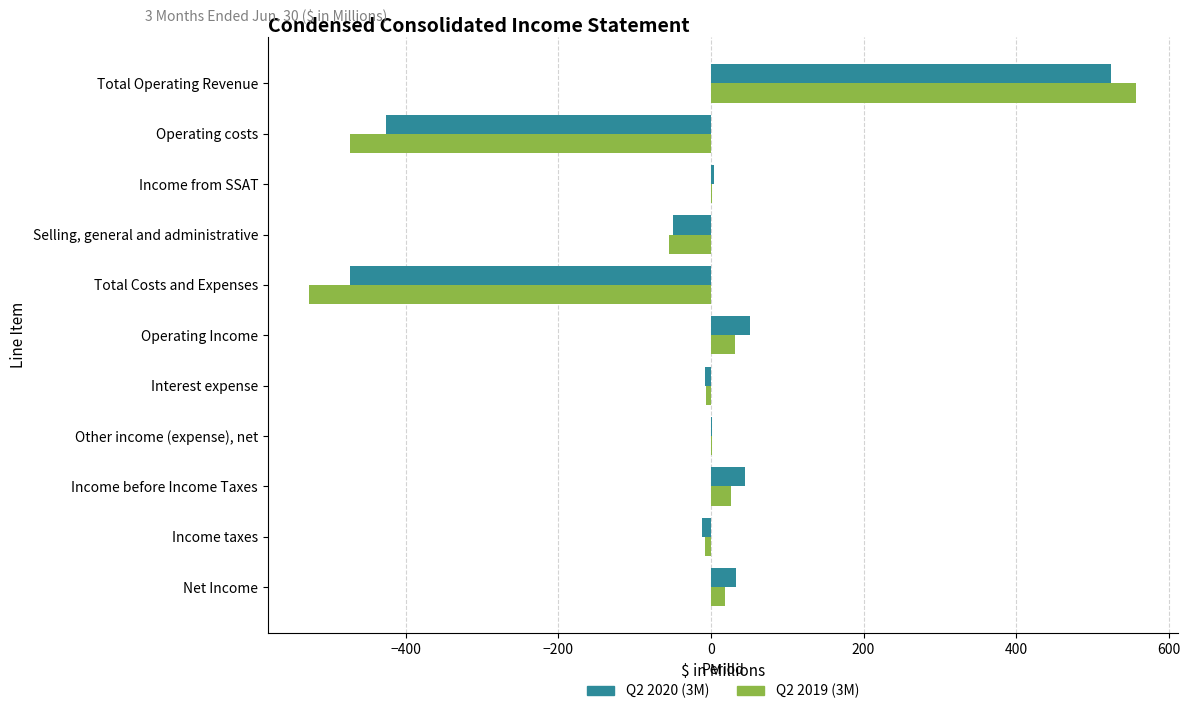

How many values in the Q2 2019 (3M) series exceed 0?

6